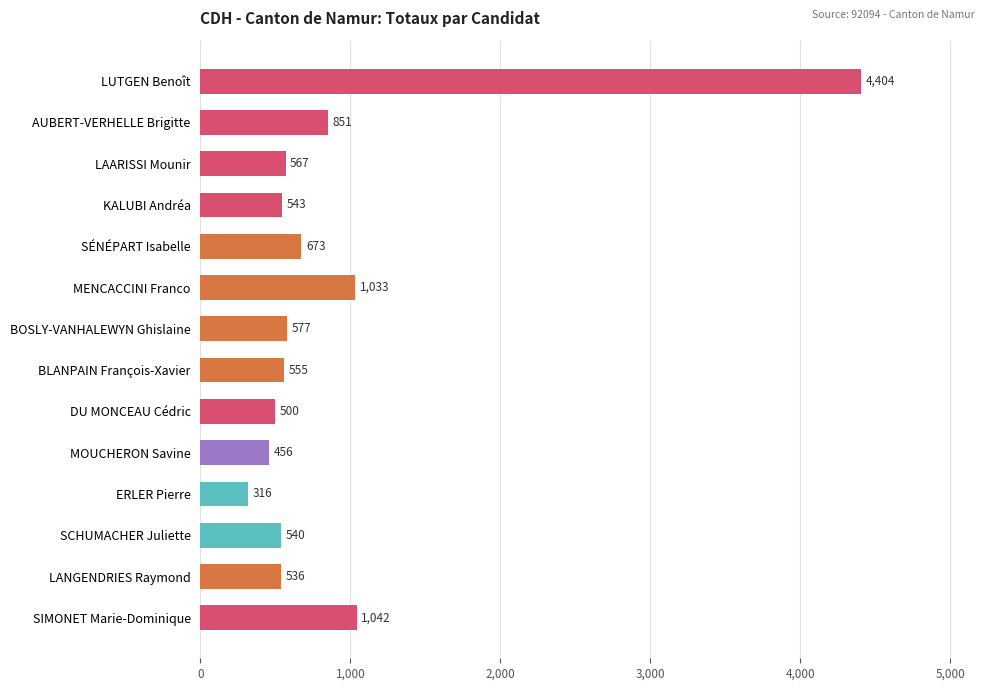

What position from the top is DU MONCEAU Cédric?

9